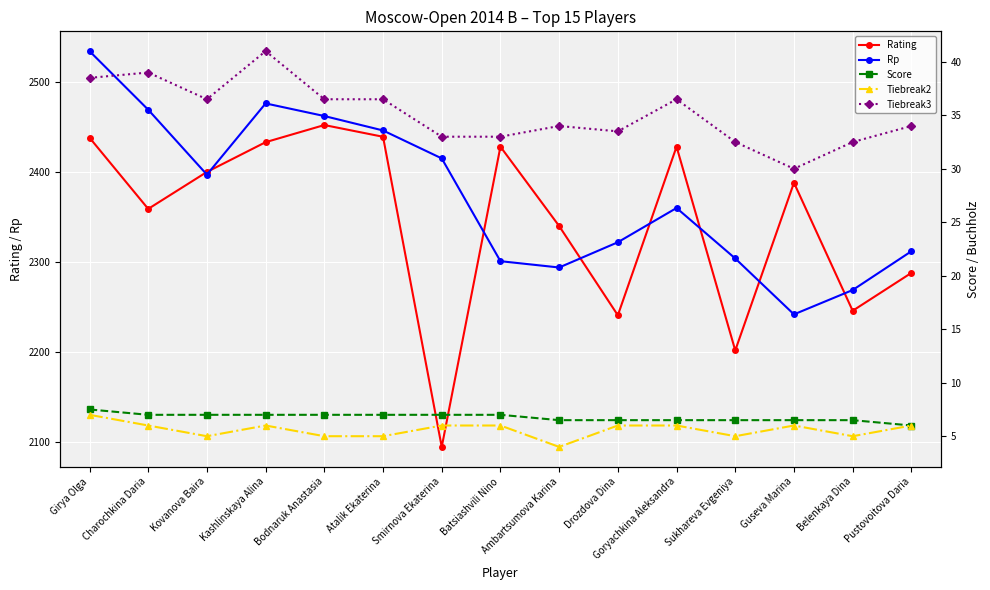

What is the difference between the Score values at Pustovoitova Daria and Charochkina Daria?

1.0